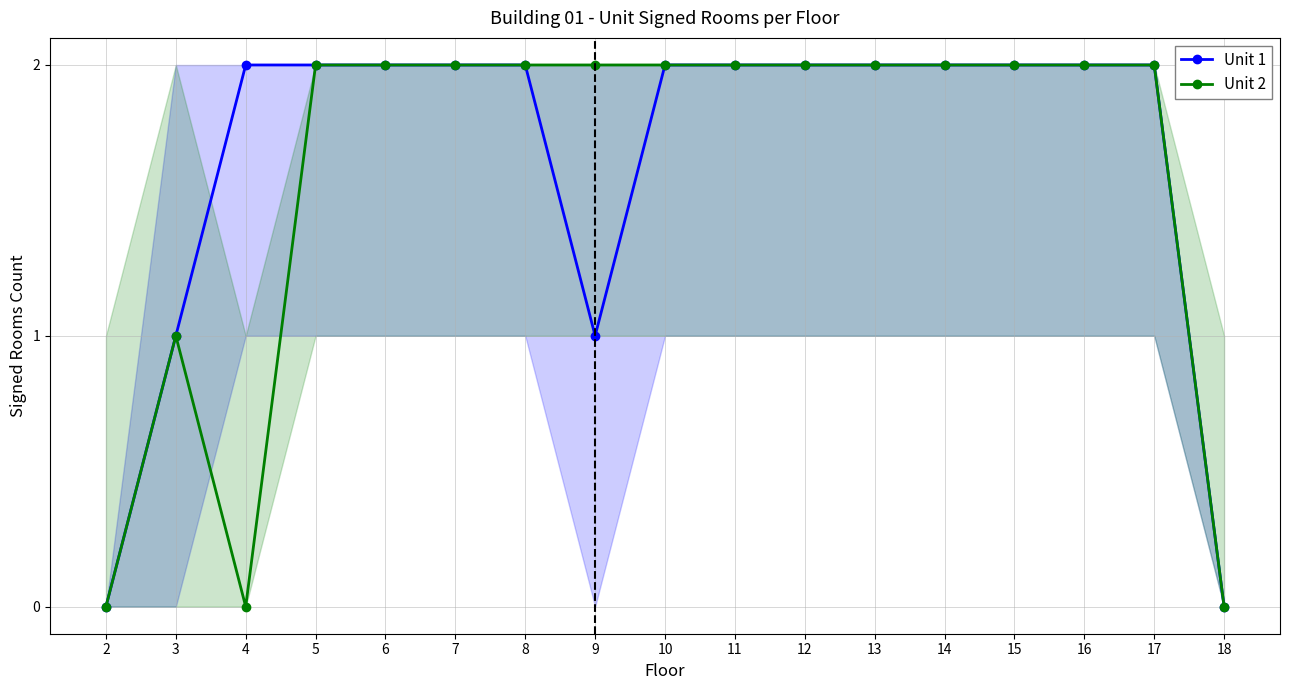

Between 3 and 13, which series saw the biggest shift?

Unit 1